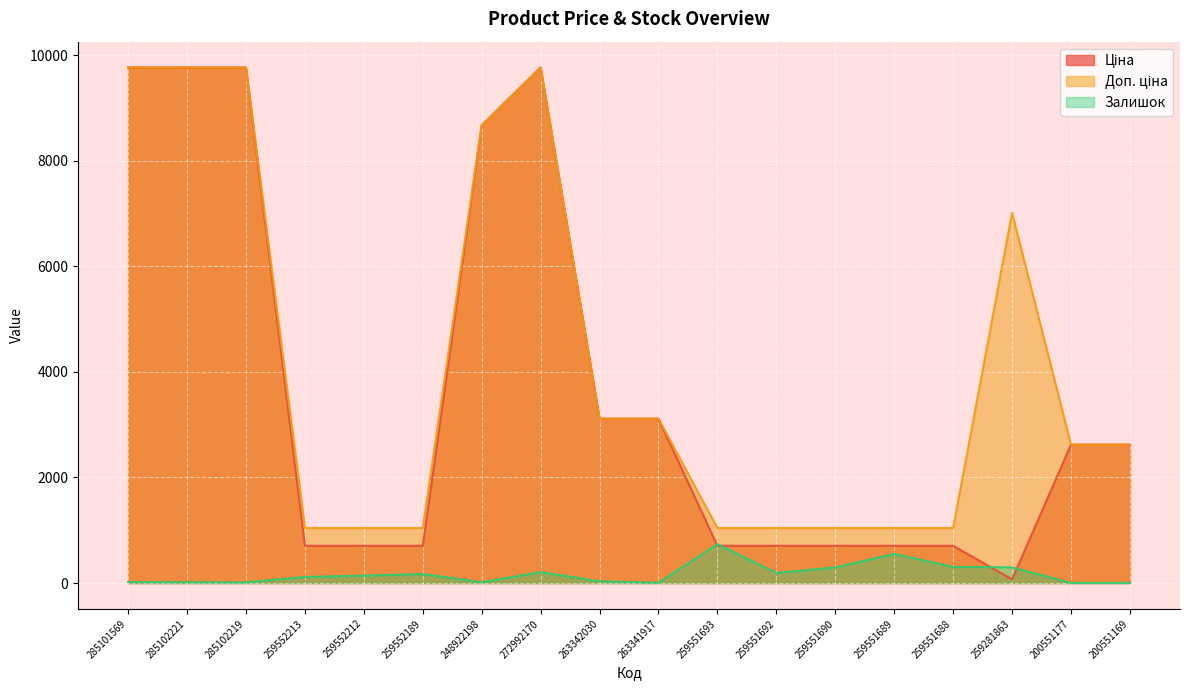

How many data points in Ціна are less than 2621?

9